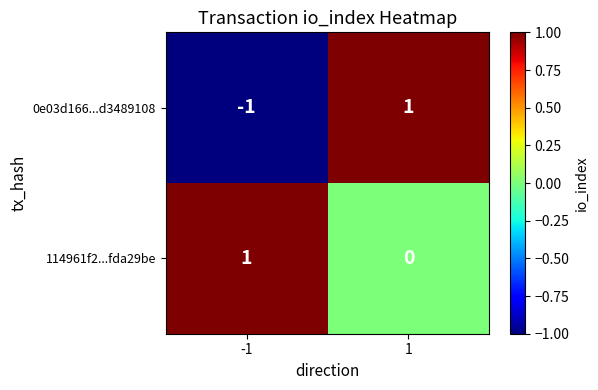

The 114961f2...fda29be series shows 1 at 1. True or false?

False